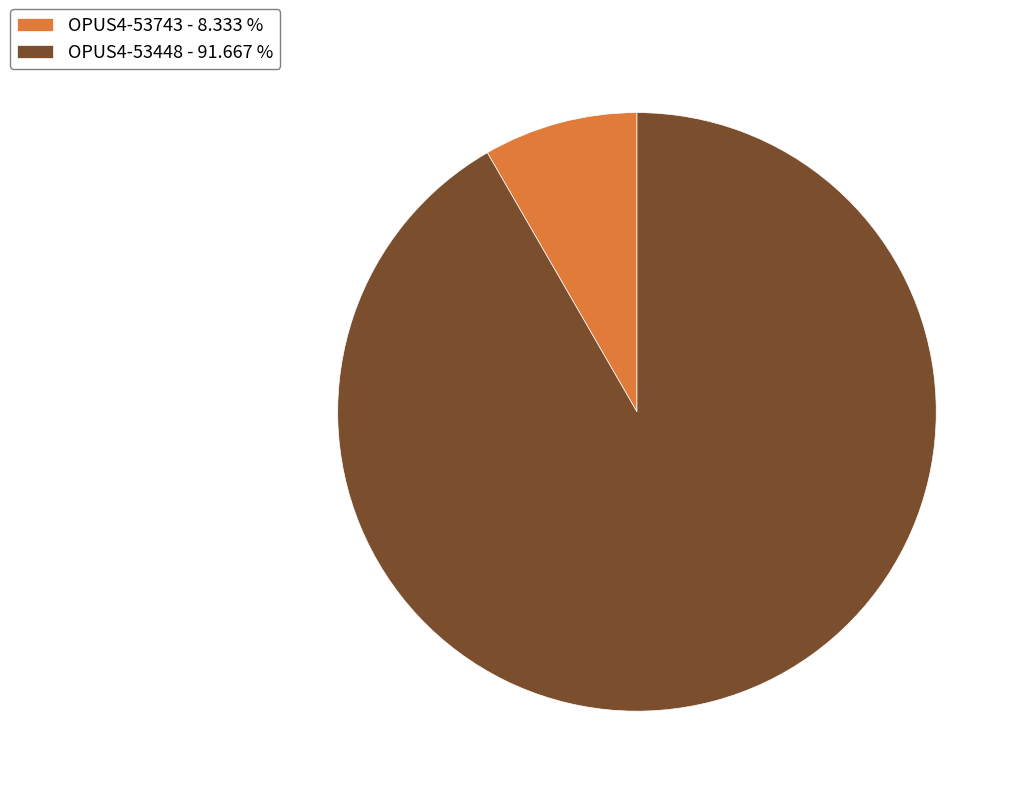

Is there any slice that represents more than half of the pie?

Yes